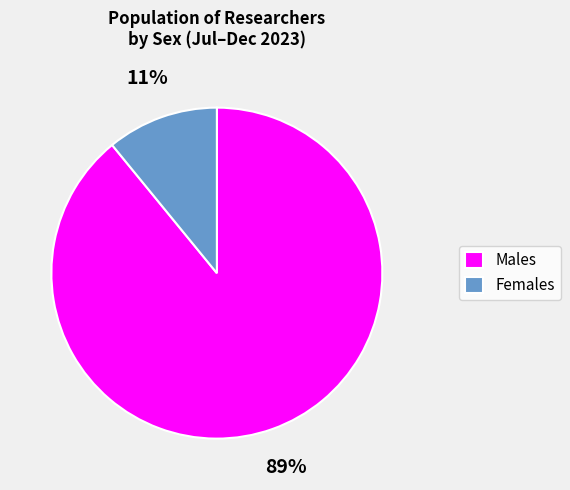

The Females slice represents 11% of the pie. True or false?

True